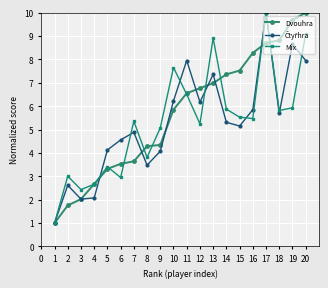

What is the total value across all series at 4?

7.4